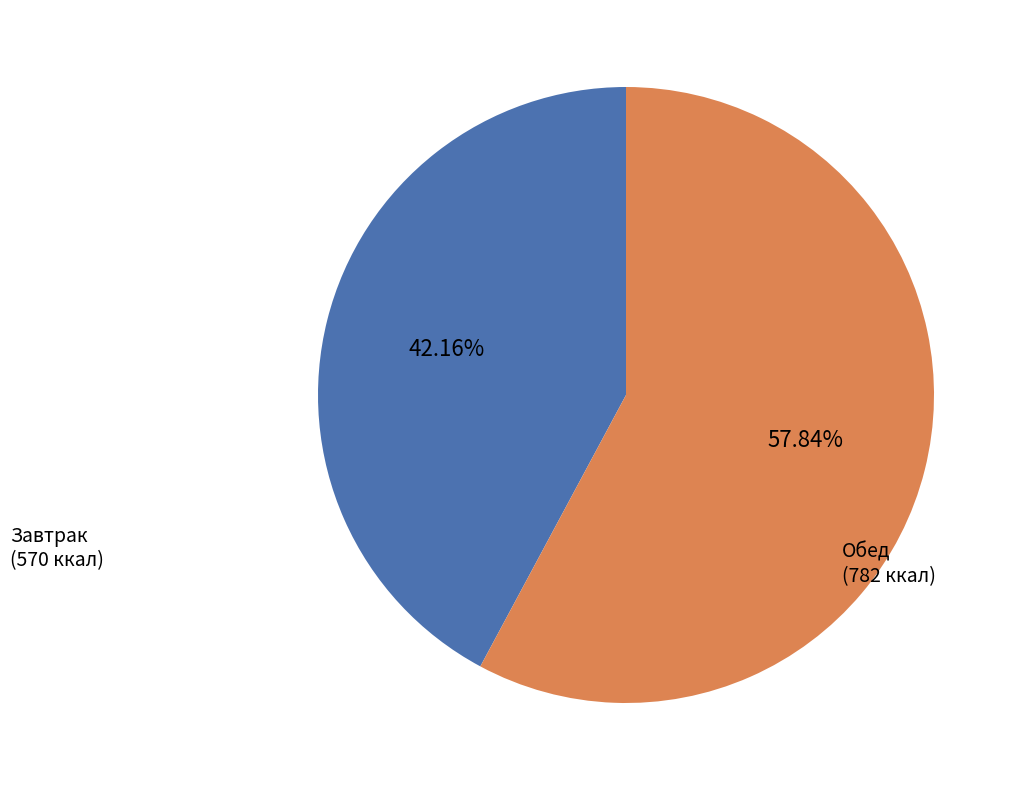

Is there any slice that represents more than half of the pie?

Yes